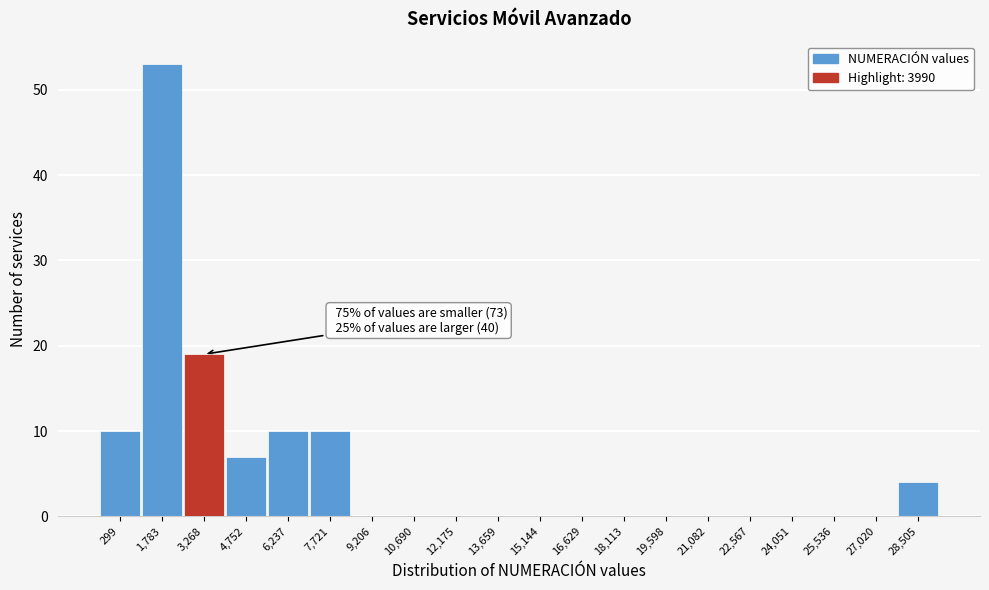

Reading left to right, list all the values displayed in this chart.

299=10	1,783=53	3,268=19	4,752=7	6,237=10	7,721=10	9,206=0	10,690=0	12,175=0	13,659=0	15,144=0	16,629=0	18,113=0	19,598=0	21,082=0	22,567=0	24,051=0	25,536=0	27,020=0	28,505=4